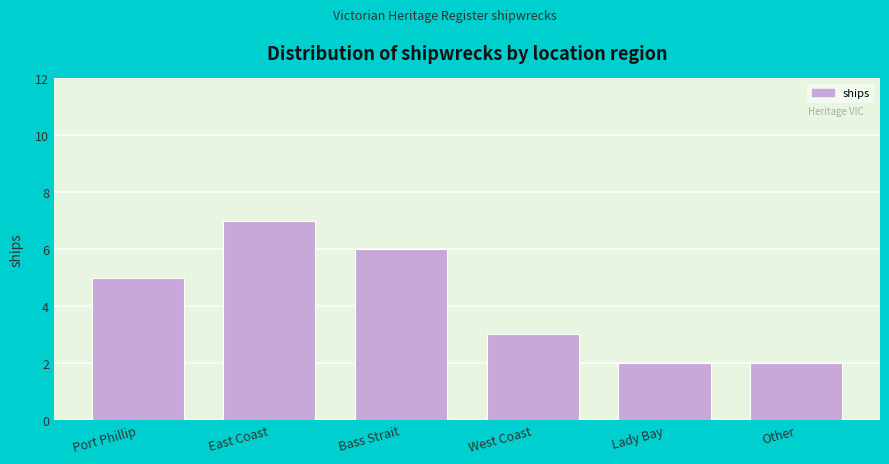

Reading left to right, extract all data points from this chart.

5	7	6	3	2	2